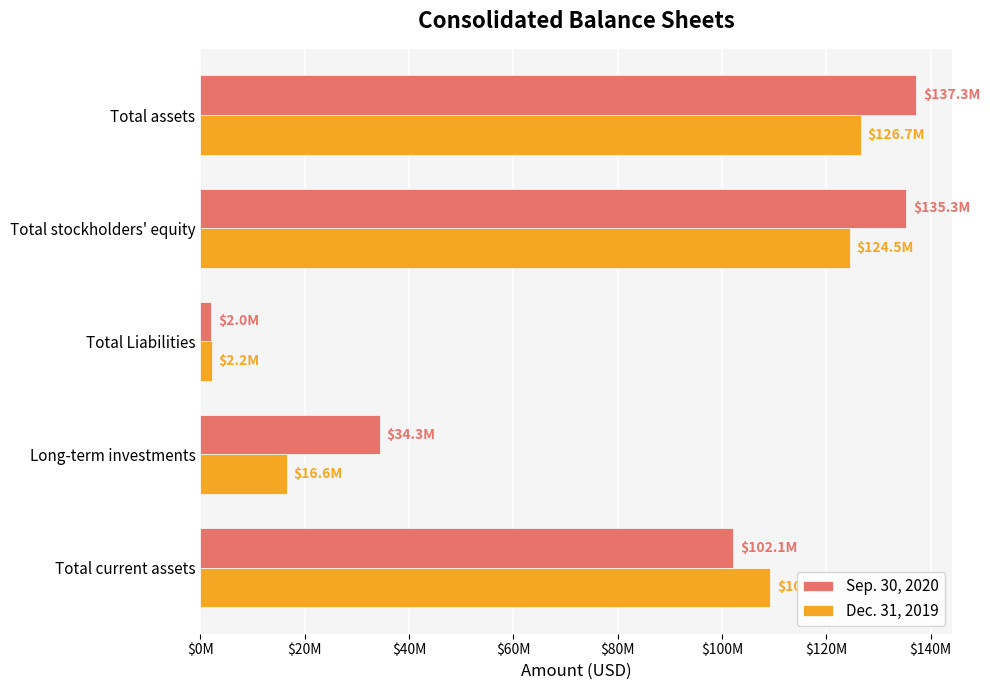

List the labels in order of Sep. 30, 2020 value, largest first.

Total assets, Total stockholders' equity, Total current assets, Long-term investments, Total Liabilities